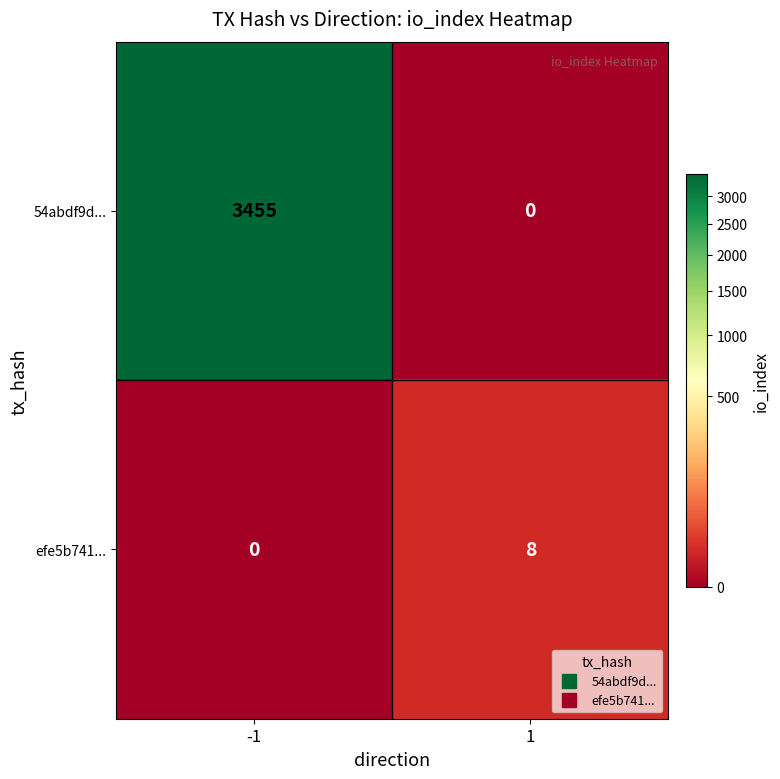

Is it true that 54abdf9d... equals 2329 at -1?

False